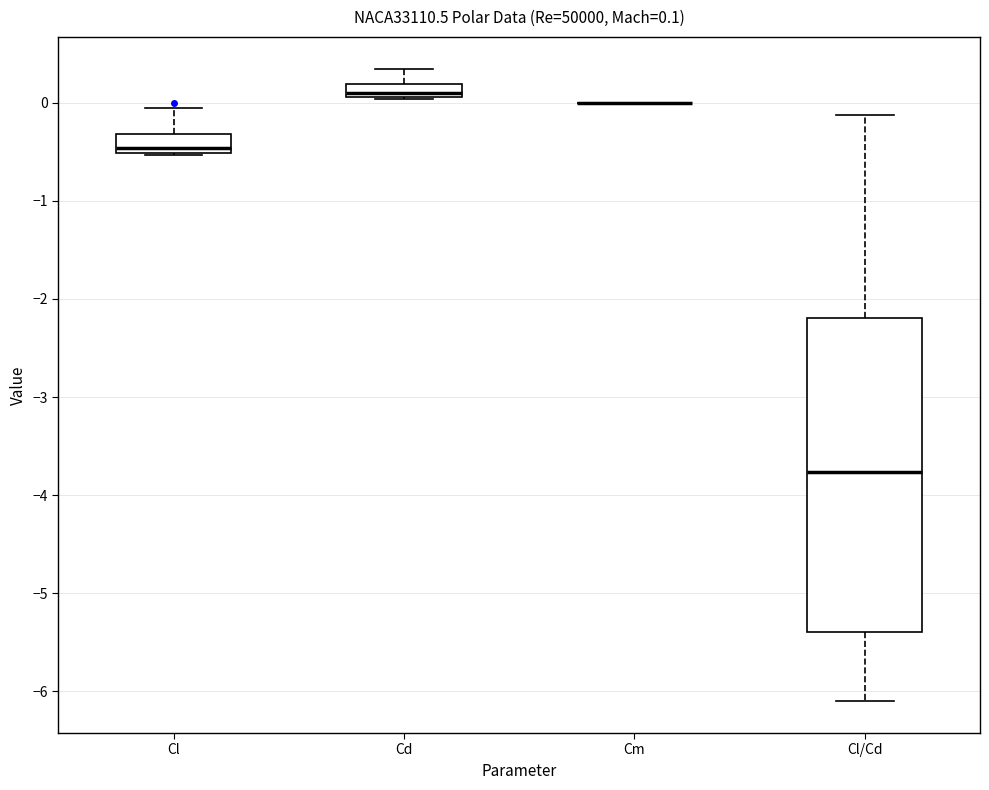

Comparing the boxes themselves (not the whiskers), which one is the tallest?

Cl/Cd